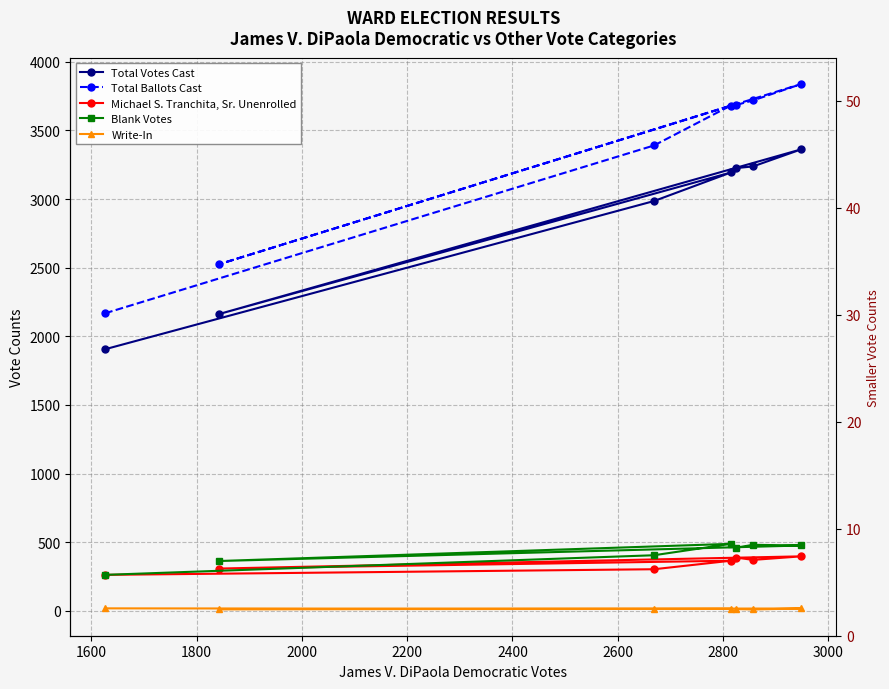

True or false: Total Ballots Cast and Michael S. Tranchita, Sr. Unenrolled intersect in this chart.

False